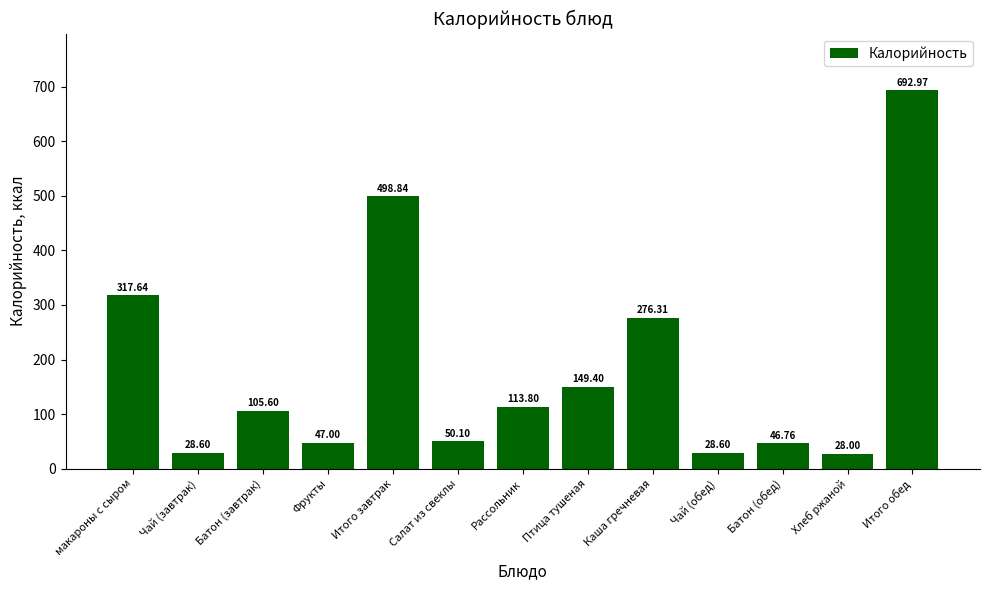

Reading left to right, list all the values displayed in this chart.

макароны с сыром=317.6	Чай (завтрак)=28.6	Батон (завтрак)=105.6	Фрукты=47.0	Итого завтрак=498.8	Салат из свеклы=50.1	Рассольник=113.8	Птица тушеная=149.4	Каша гречневая=276.3	Чай (обед)=28.6	Батон (обед)=46.8	Хлеб ржаной=28.0	Итого обед=693.0